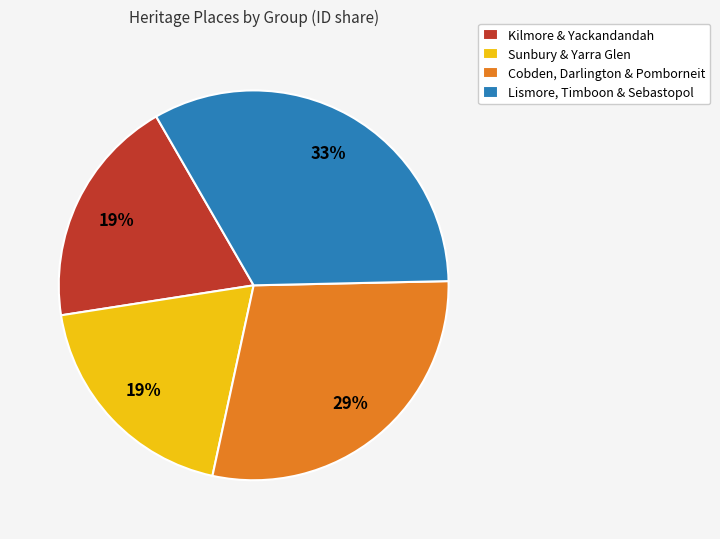

Which category has the biggest portion of the pie?

Lismore, Timboon & Sebastopol